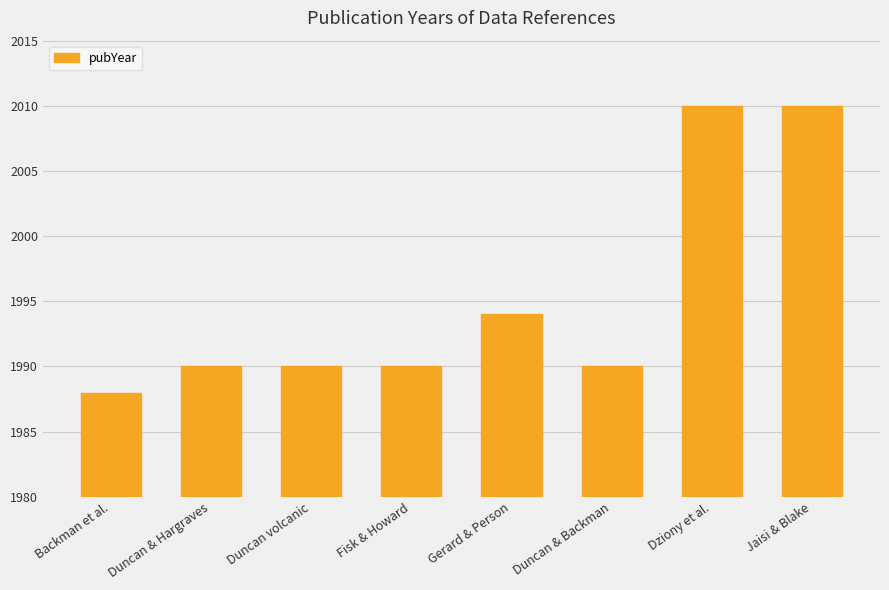

The chart shows a value of 748 at Dziony et al.. True or false?

False